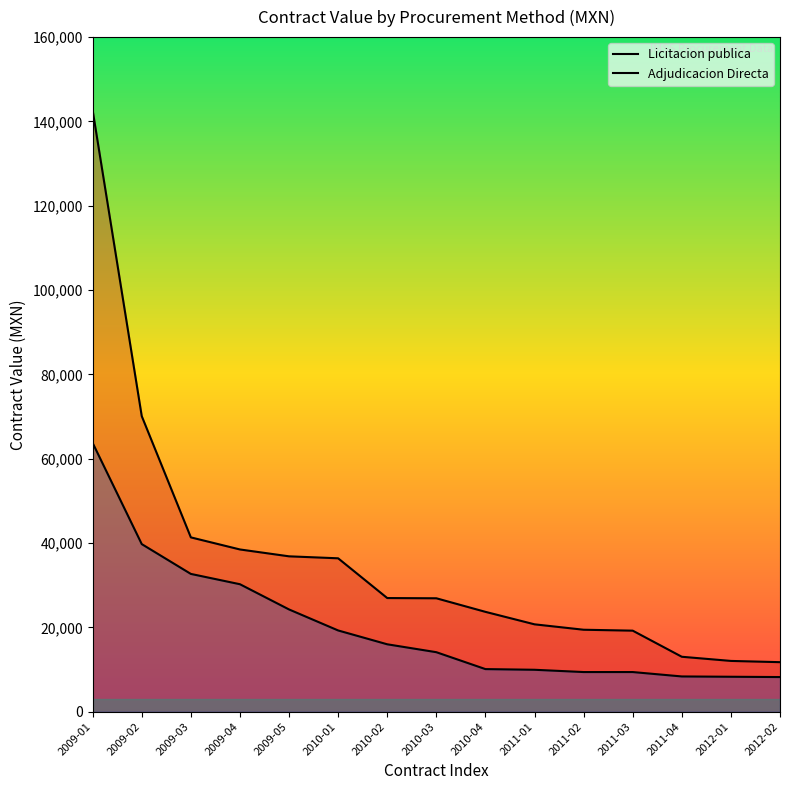

Which has a higher value, 2009-03 or 2009-01?

2009-01